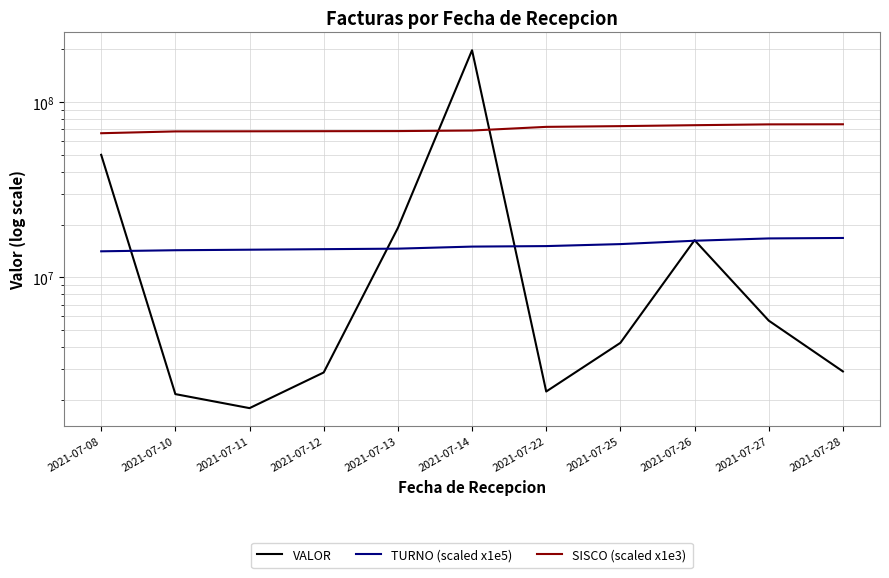

Is it true that TURNO (scaled x1e5) equals 16800000.0 at 2021-07-28?

True